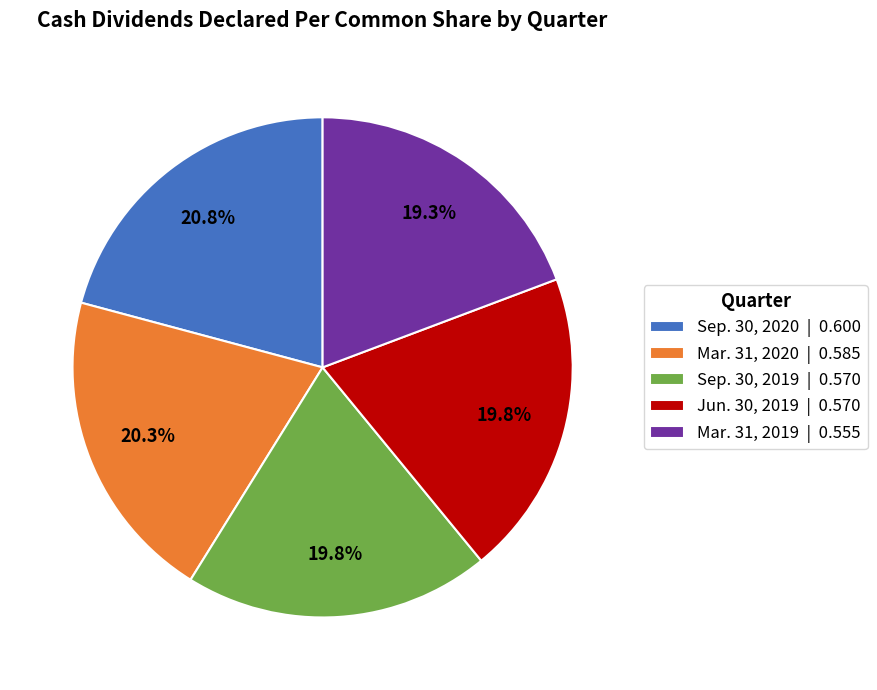

To the nearest percent, what is the average slice percentage?

20%